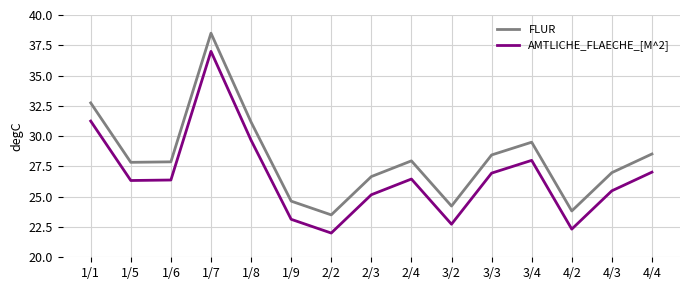

In FLUR, how many points are higher than both neighbors (excluding endpoints)?

3